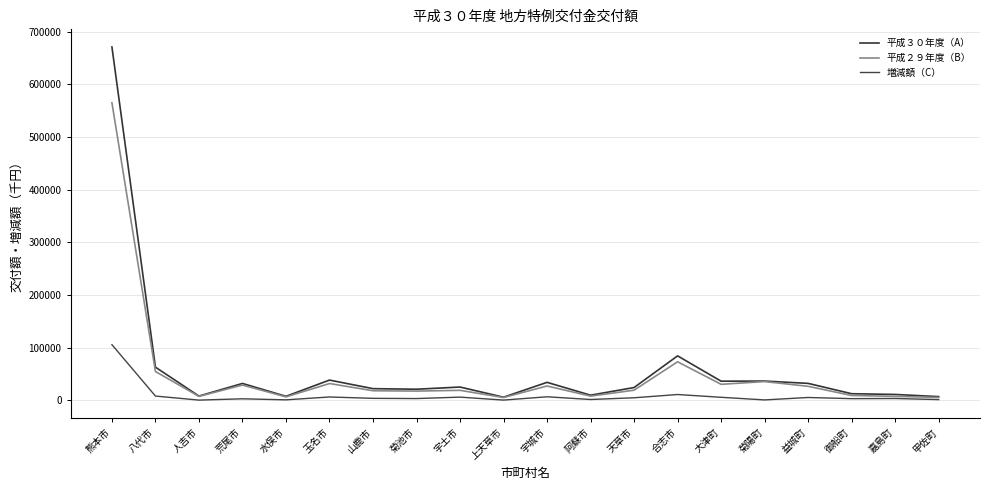

How many lines are shown in the chart?

3